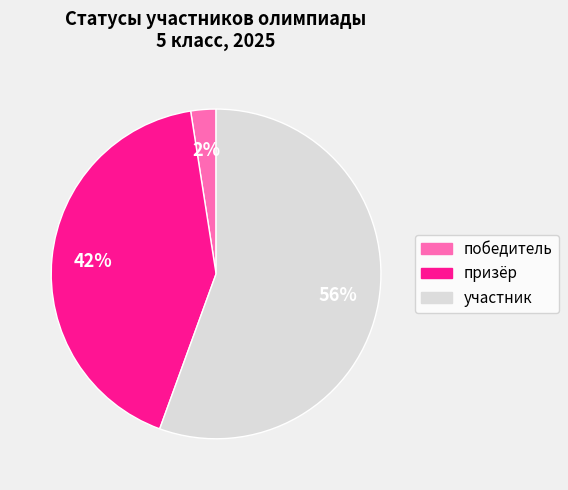

Do участник and призёр together represent more than half of the pie?

Yes